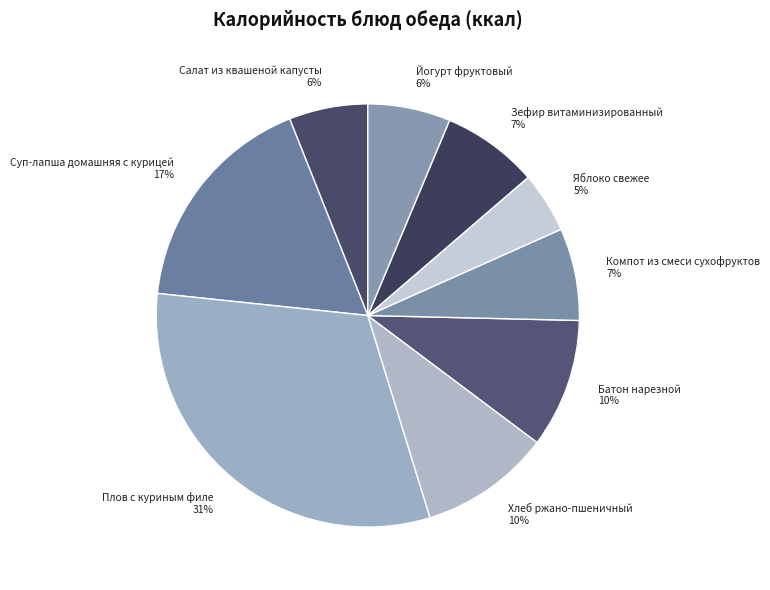

What percentage is the Батон нарезной slice, to the nearest percent?

10%